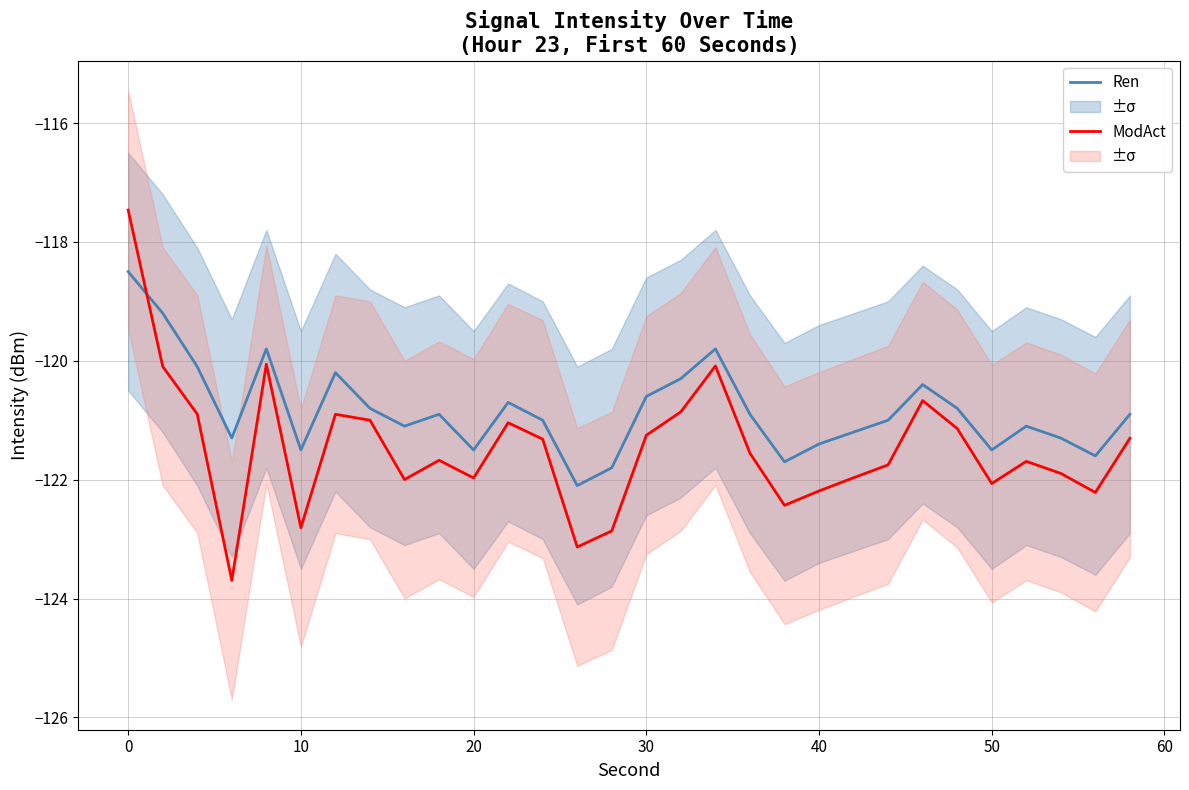

What is the approximate value of Ren at 50?

-121.5